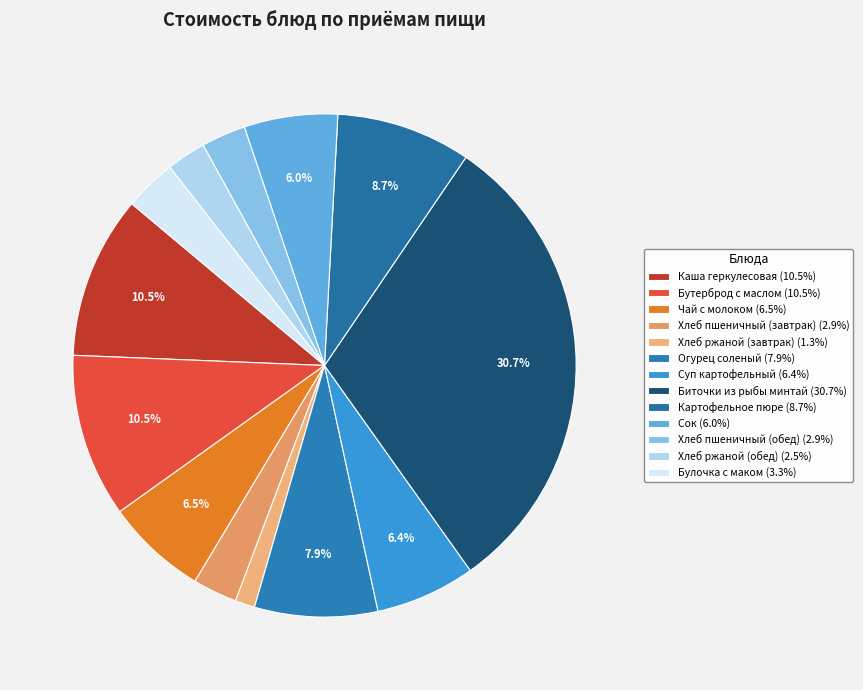

Combined, do Биточки из рыбы минтай and Хлеб пшеничный (завтрак) account for over 50%?

No